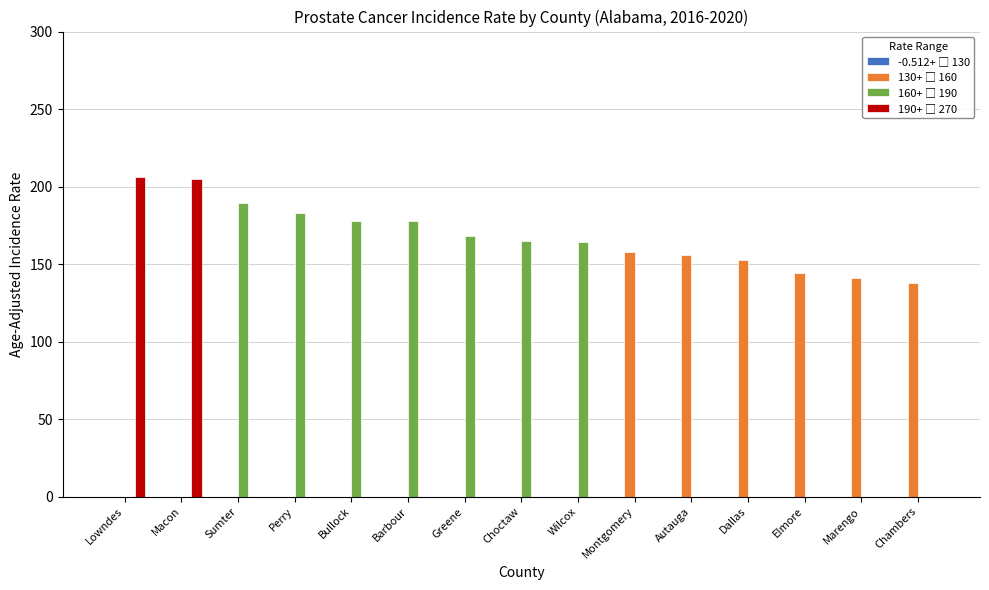

What is the total value across all series at Elmore?

144.3